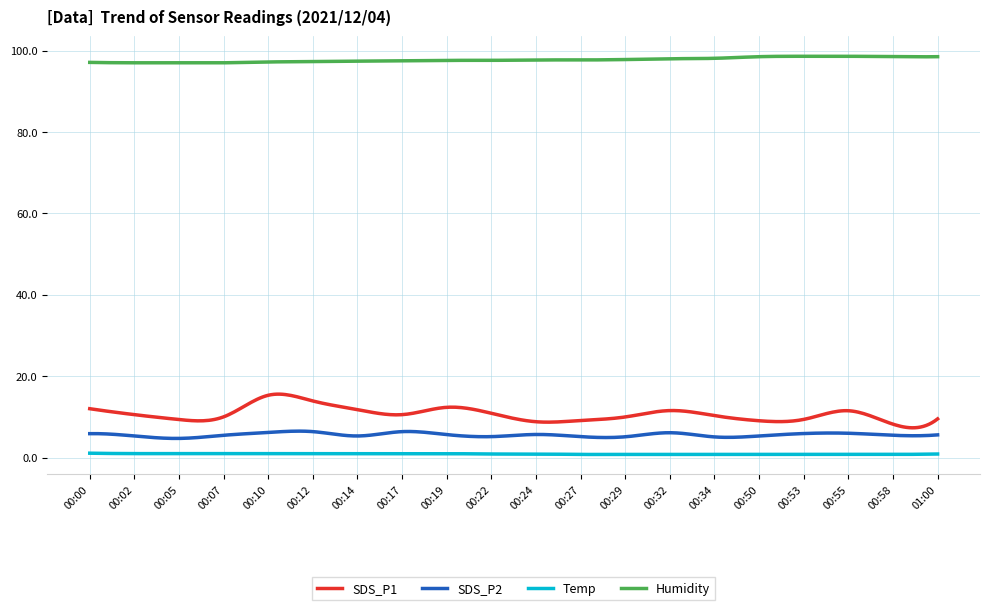

True or false: SDS_P1 and Humidity intersect in this chart.

False